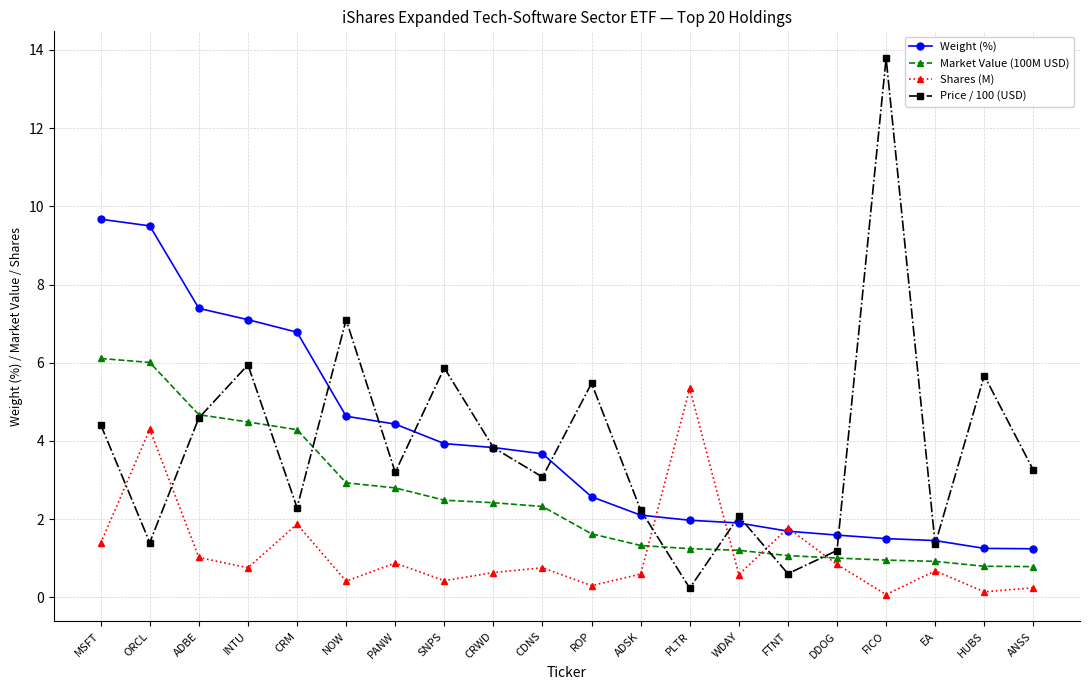

What are all the series names shown in the legend?

Weight (%), Market Value (100M USD), Shares (M), Price / 100 (USD)